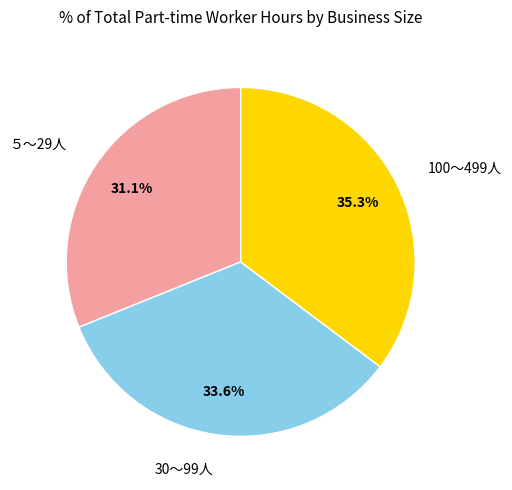

To the nearest percent, what is the difference between the largest and smallest slice percentages?

4%